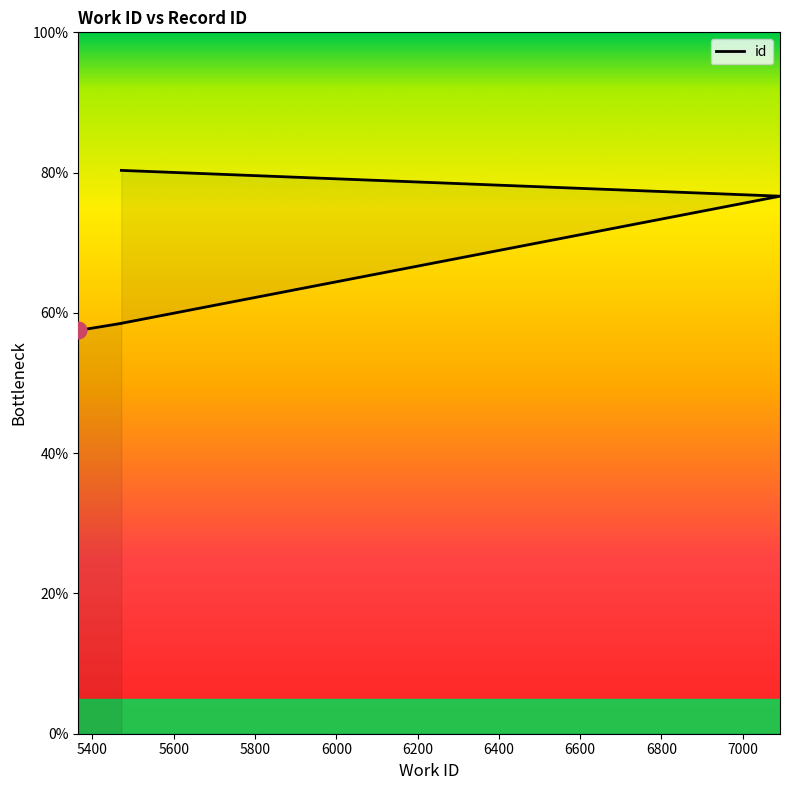

Where does the data first go above 58?

5471